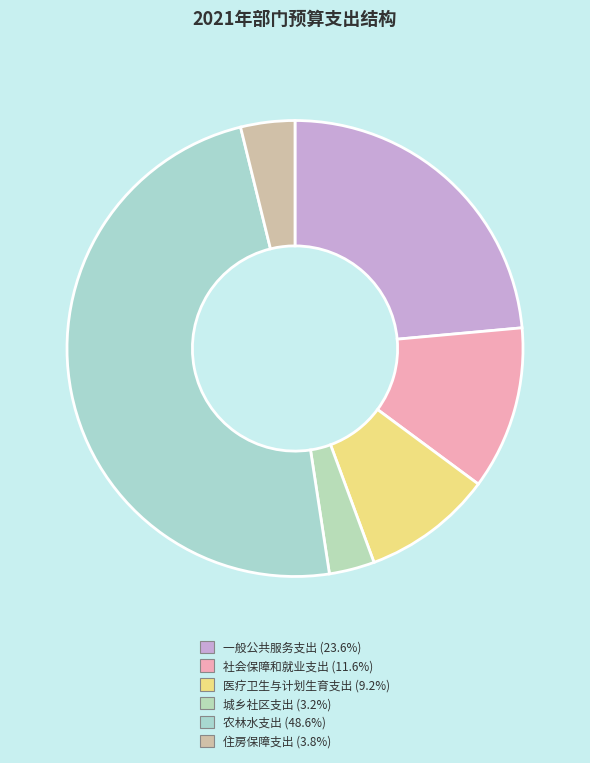

Rank the categories by value from lowest to highest.

212、城乡社区支出, 221、住房保障支出, 210、医疗卫生与计划生育支出, 208、社会保障和就业支出, 201、一般公共服务支出, 213、农林水支出